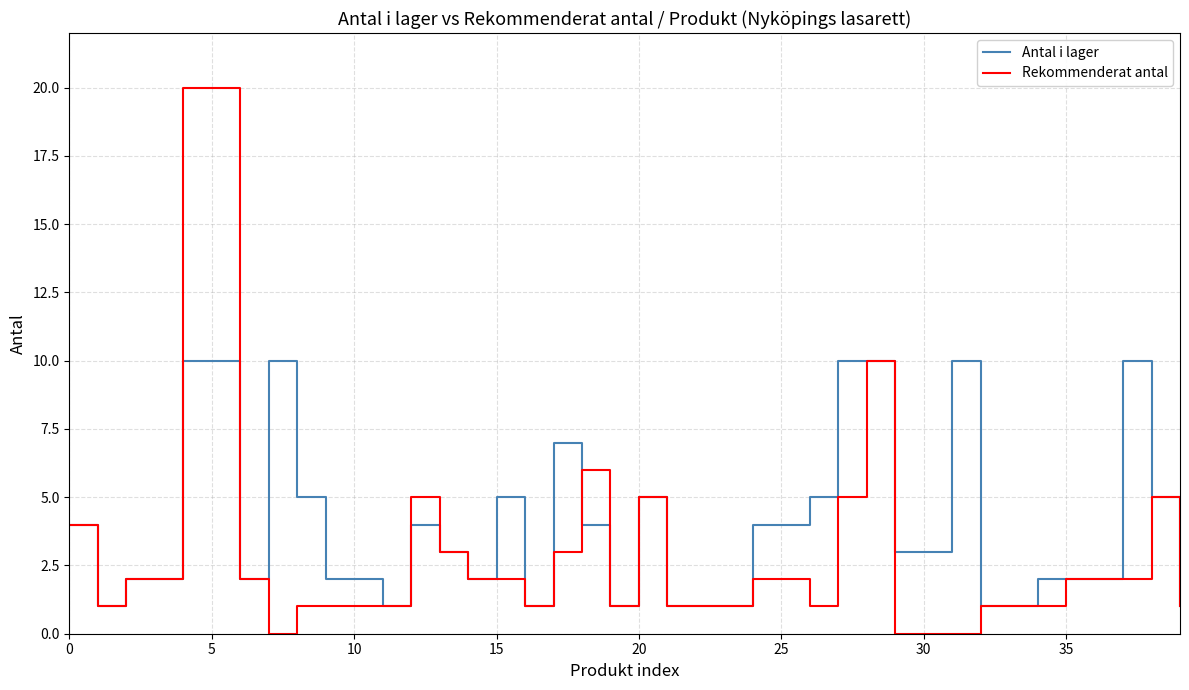

What is the sum of all Rekommenderat antal values?

121